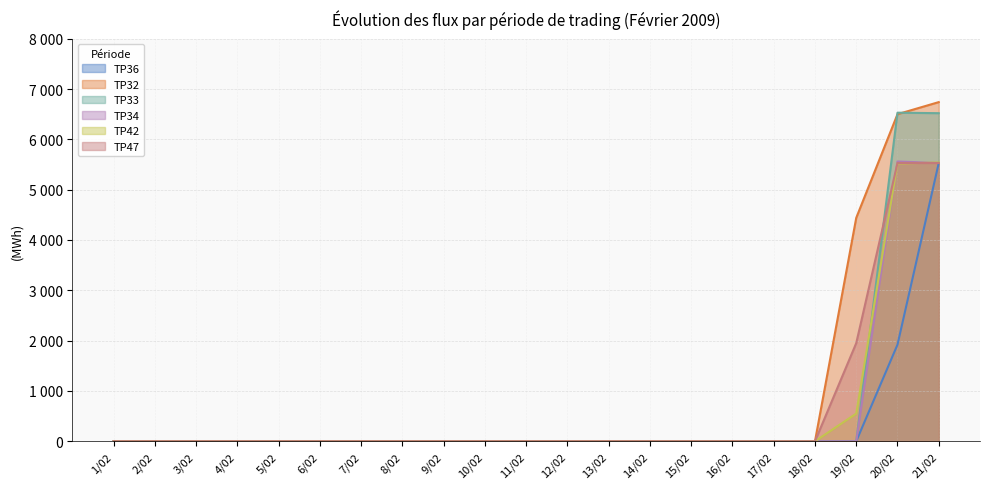

Which category has the lowest value across all series?

1/02